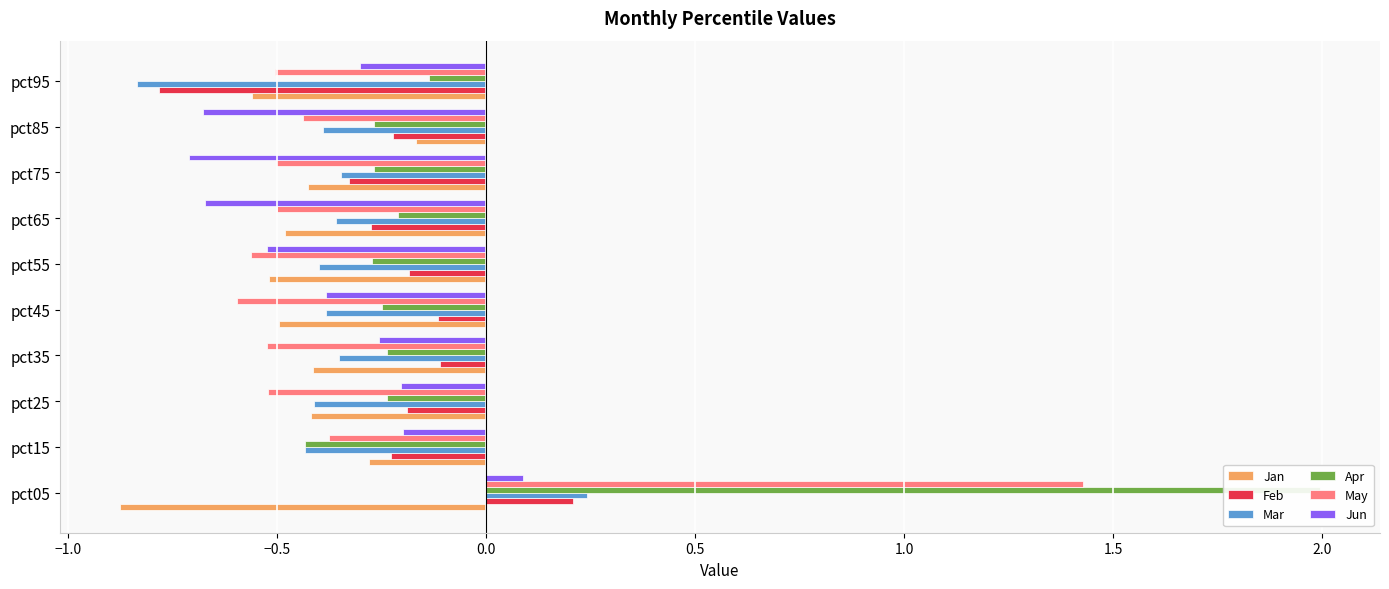

How many positive values does the May series have?

1